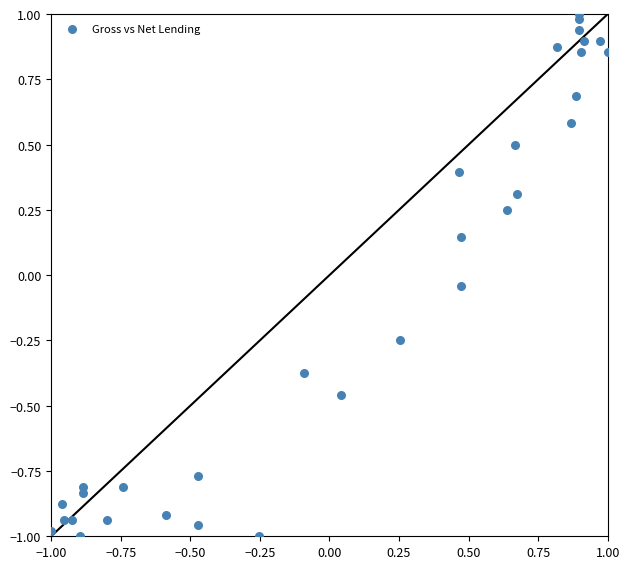

What is the range of X values (max minus min)?

2.0